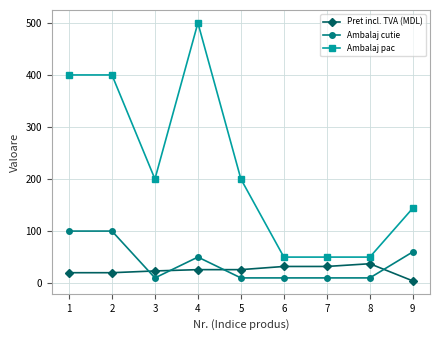

True or false: Ambalaj pac has more than 0 interior local peaks.

True